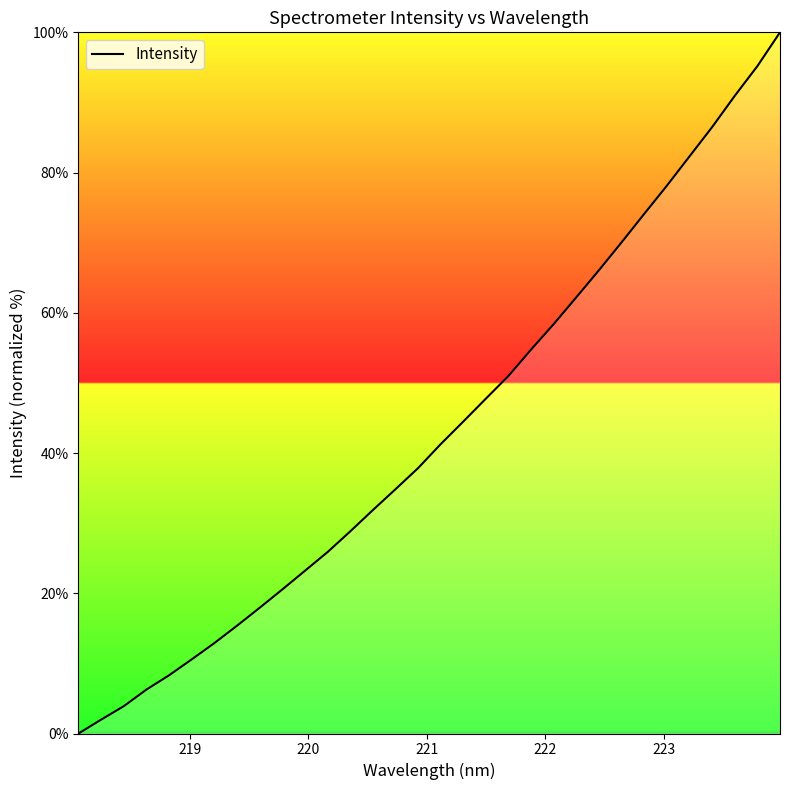

What is the sum of all values?

1383.8